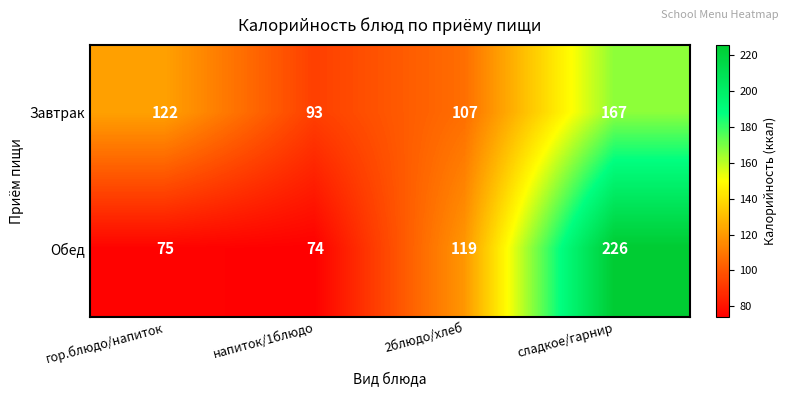

What is the total value across all series at сладкое/гарнир?

393